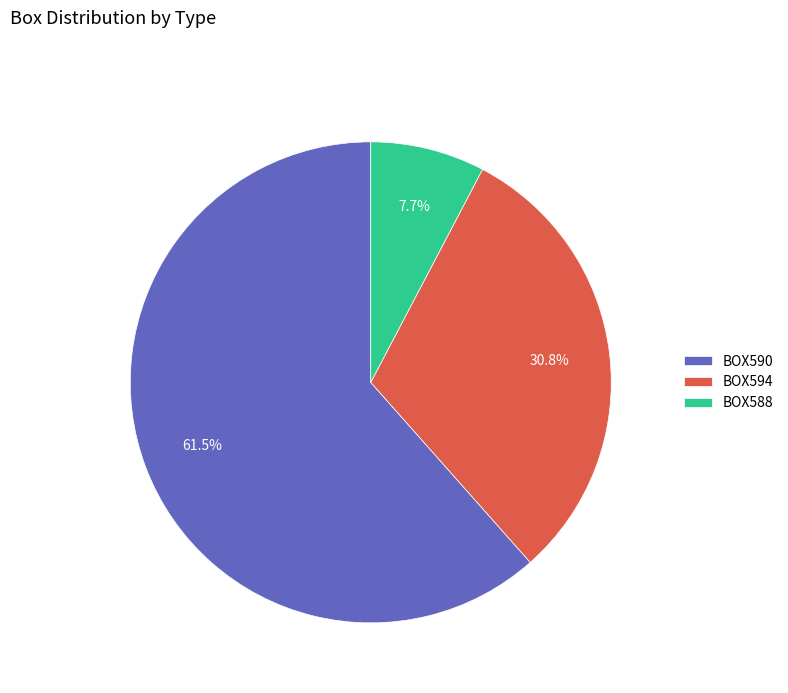

Rank the categories by value from lowest to highest.

BOX588, BOX594, BOX590